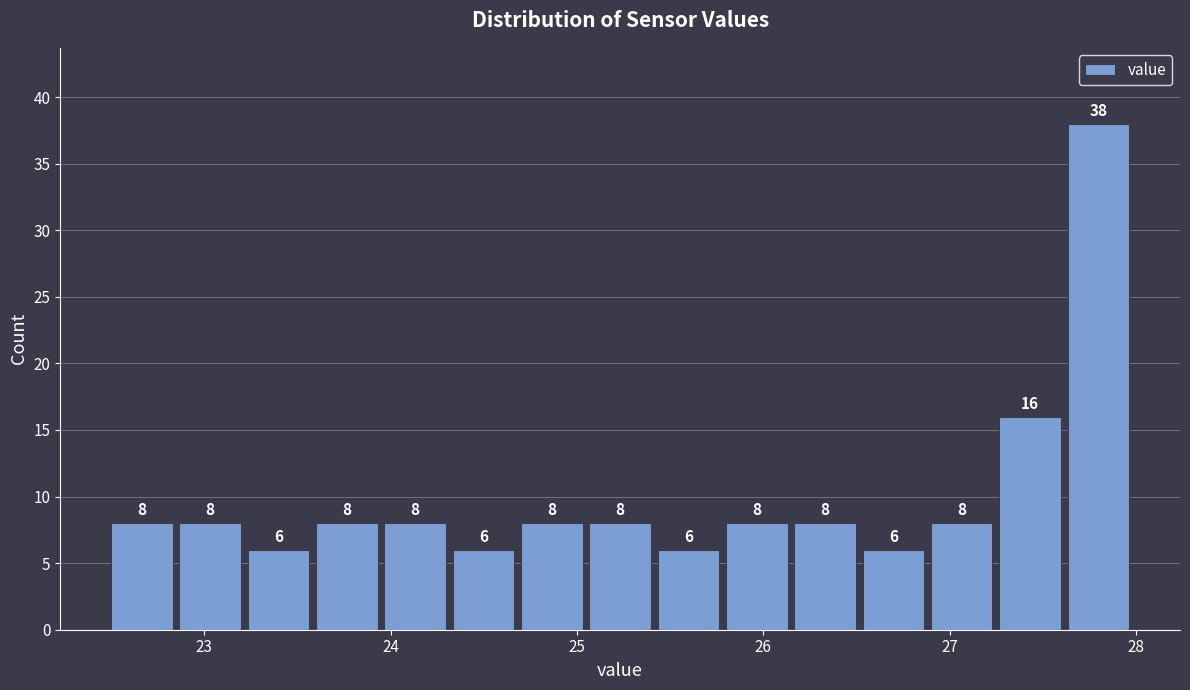

Around what value on the x-axis is the tallest bar? Give the approximate position of its centre, as read against the axis.

27.8